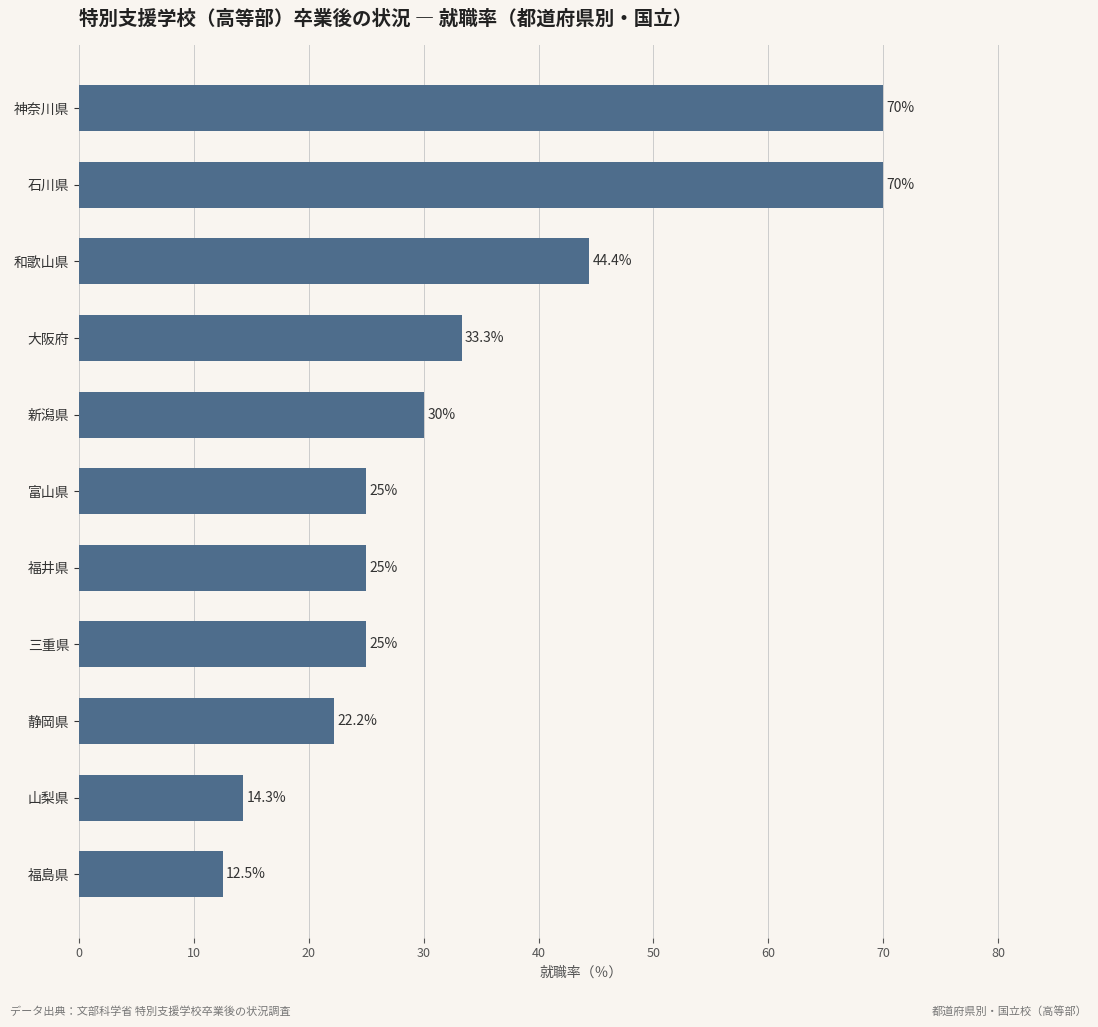

True or false: the data shows 22.2 at 静岡県.

True